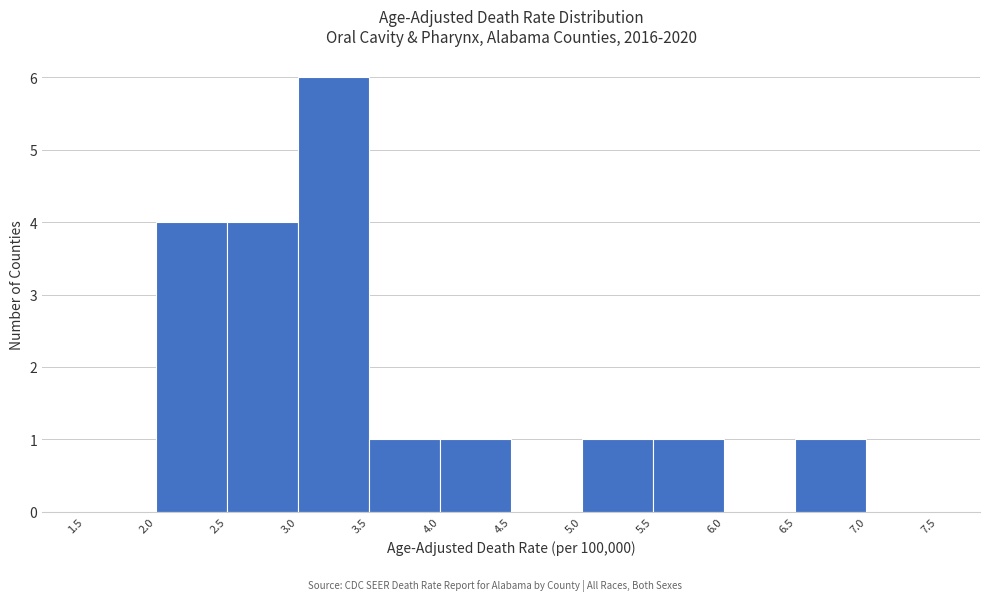

Reading left to right, list every bar in this chart as the range it spans on the x-axis followed by its height. The values are not printed on the chart, so give them approximately, as read against the axis.

1.5 to 2.0: 0
2.0 to 2.5: 4
2.5 to 3.0: 4
3.0 to 3.5: 6
3.5 to 4.0: 1
4.0 to 4.5: 1
4.5 to 5.0: 0
5.0 to 5.5: 1
5.5 to 6.0: 1
6.0 to 6.5: 0
6.5 to 7.0: 1
7.0 to 7.5: 0